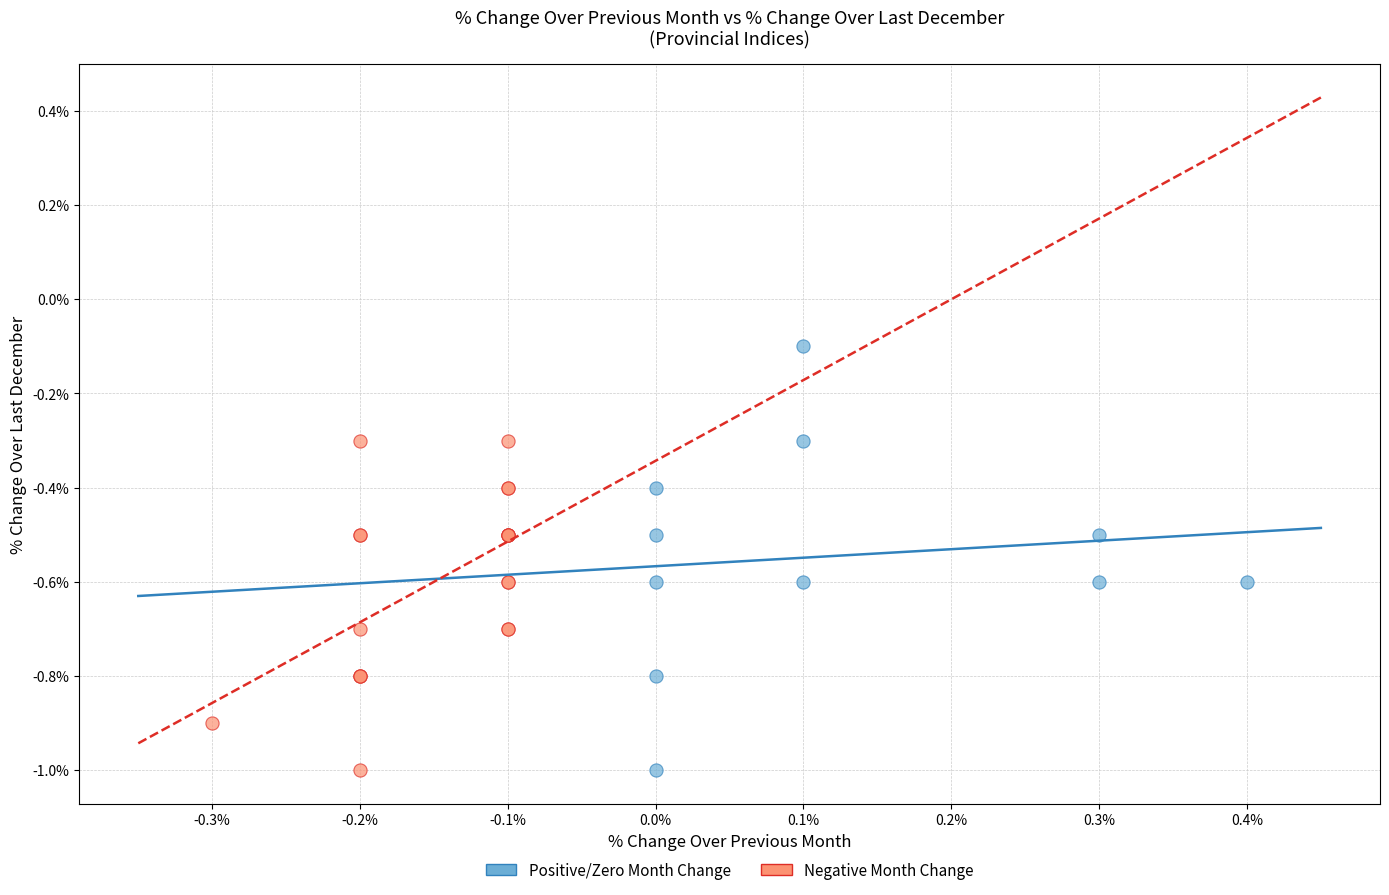

Which series reaches the maximum Y coordinate?

Positive/Zero Month Change